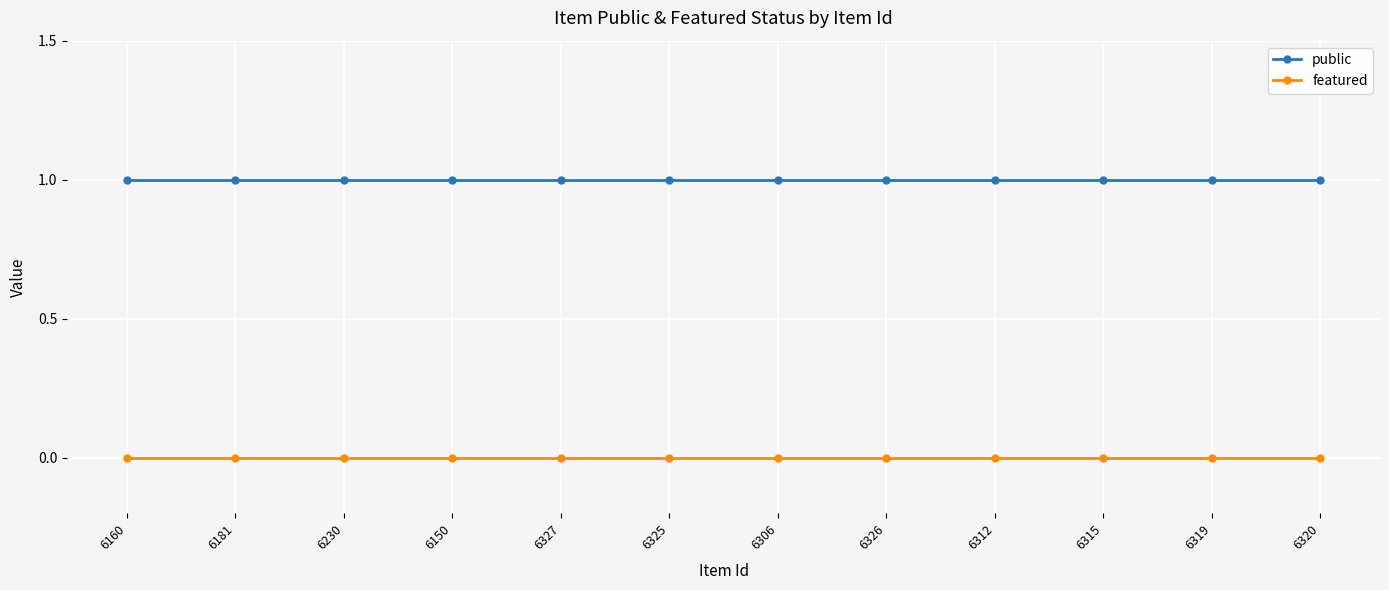

Is the value of public at 6326 greater than the value of featured at 6315?

Yes